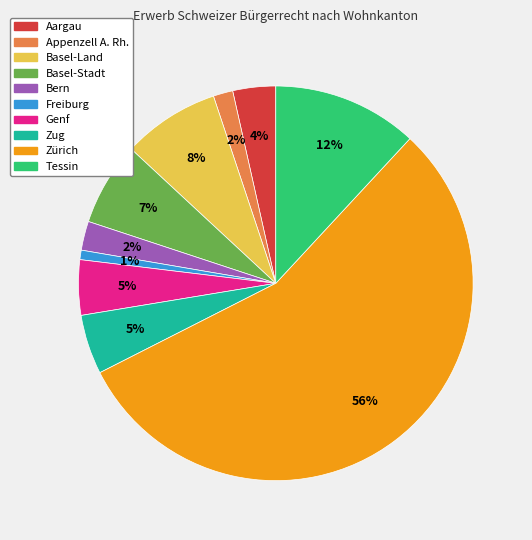

Does any single category account for the majority?

Yes